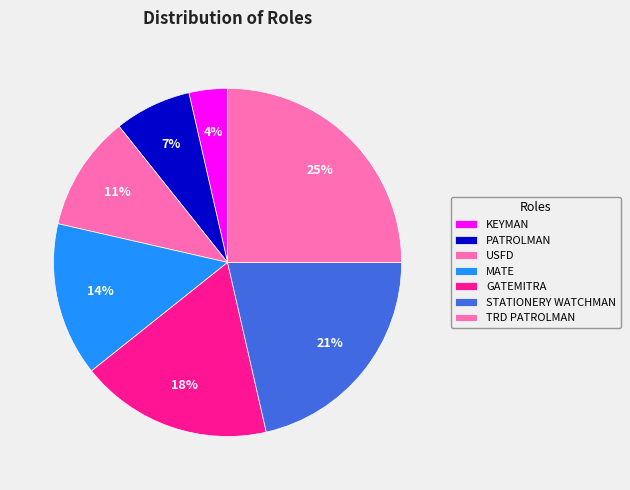

Between KEYMAN and PATROLMAN, which is larger?

PATROLMAN